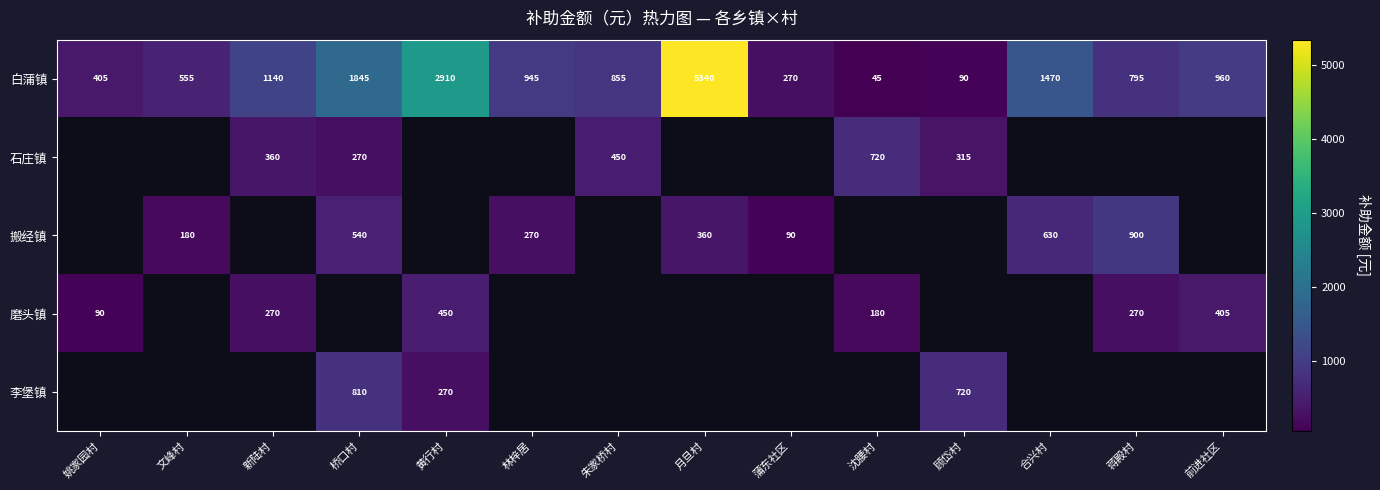

Rank the categories by 白蒲镇 value from highest to lowest.

月旦村, 黄行村, 桥口村, 合兴村, 新陆村, 前进社区, 林梓居, 朱家桥村, 蒋殿村, 文峰村, 姚家园村, 蒲东社区, 顾岱村, 沈腰村